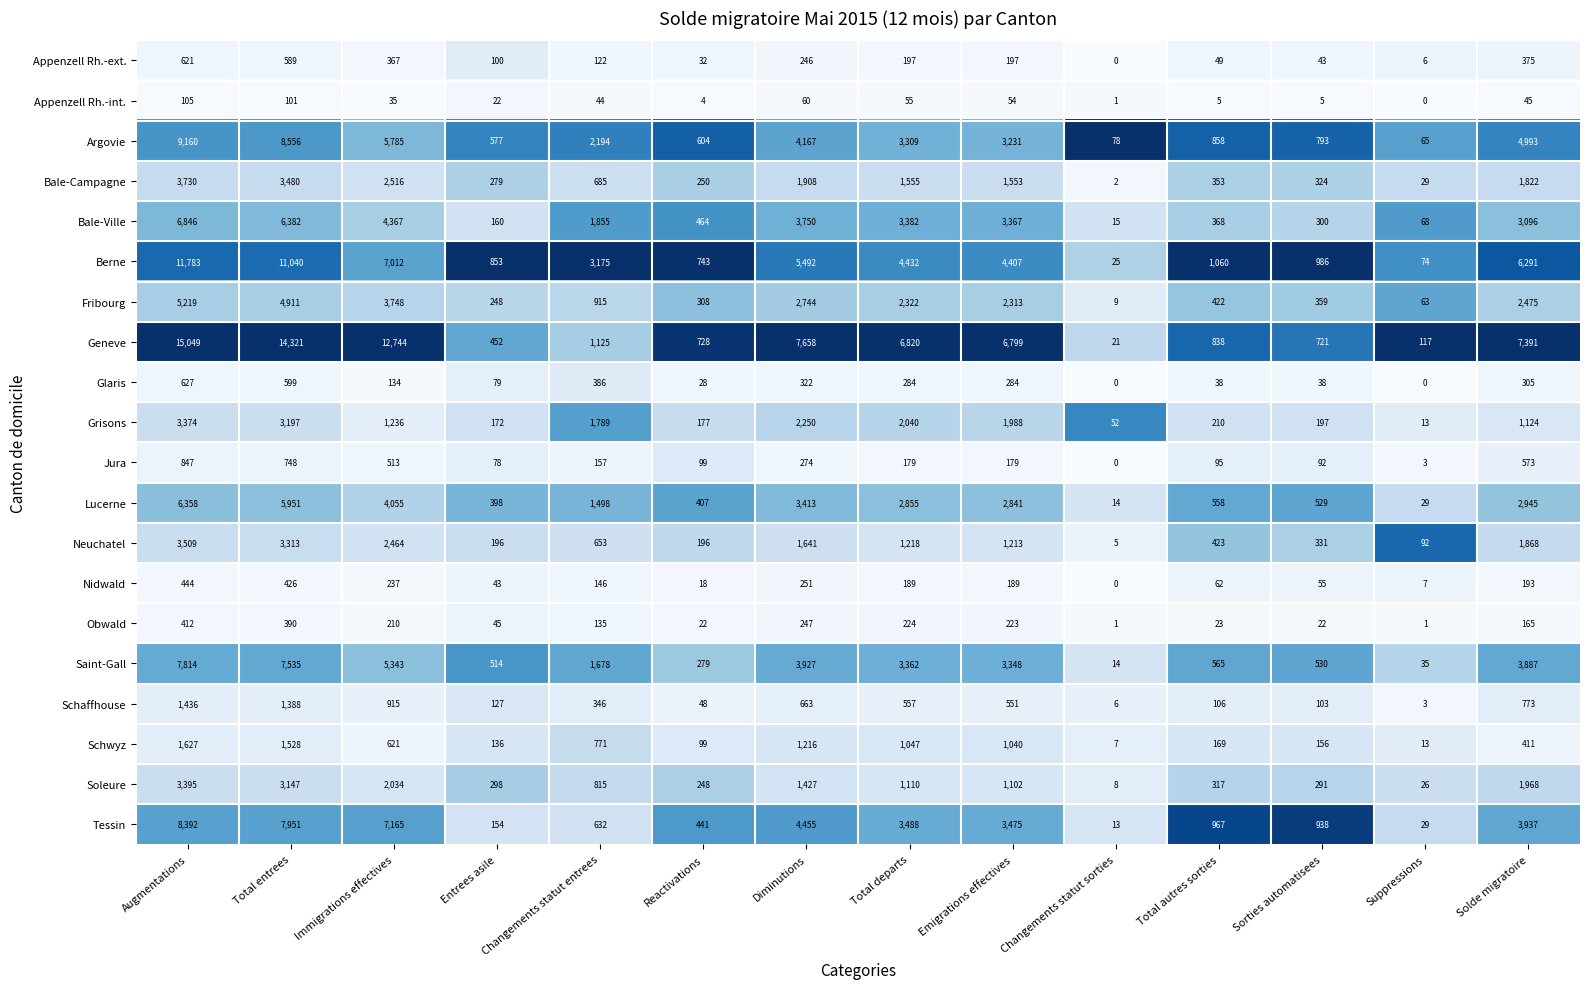

Rank the series at Diminutions from lowest to highest value.

Appenzell Rh.-int., Appenzell Rh.-ext., Obwald, Nidwald, Jura, Glaris, Schaffhouse, Schwyz, Soleure, Neuchatel, Bale-Campagne, Grisons, Fribourg, Lucerne, Bale-Ville, Saint-Gall, Argovie, Tessin, Berne, Geneve